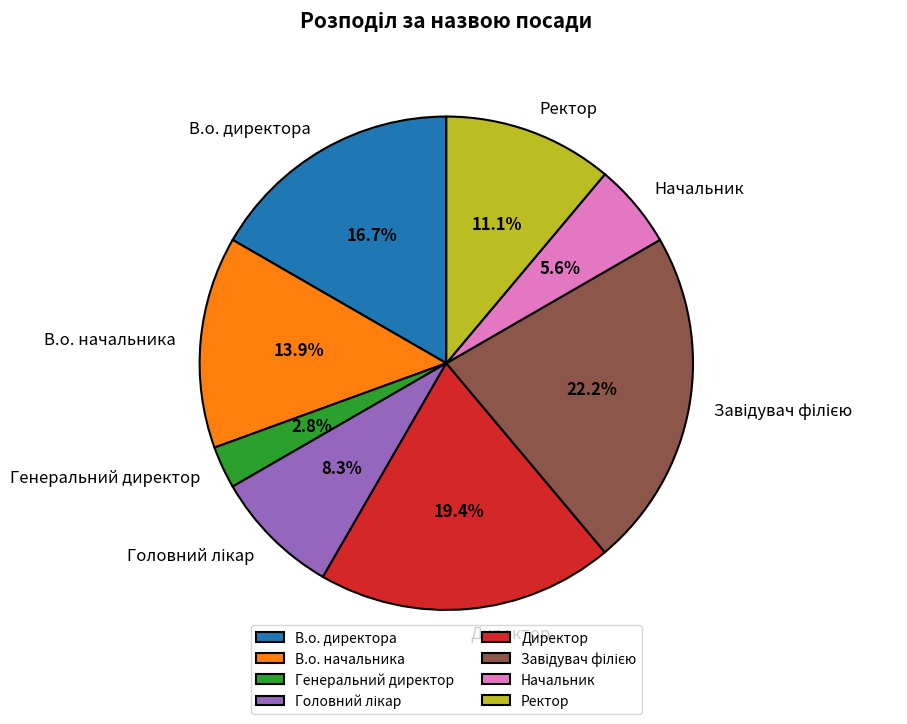

Is the sum of Генеральний директор and В.о. начальника greater than half?

No